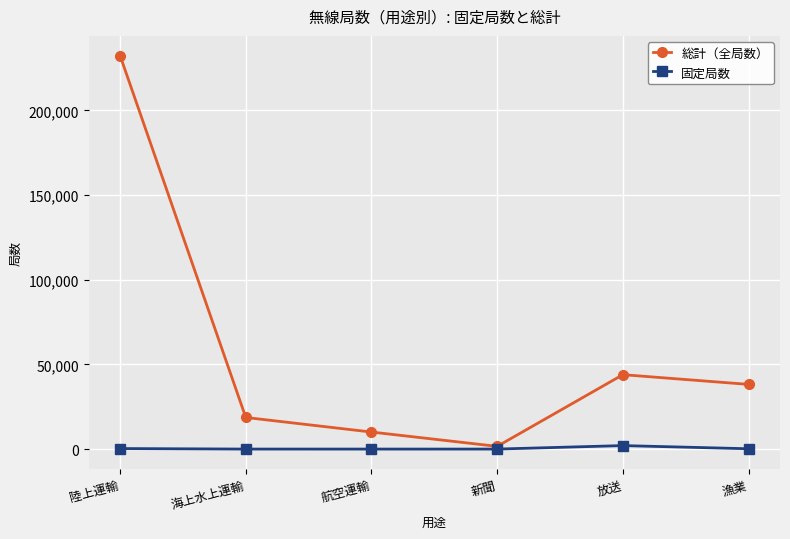

What is the difference between the 総計（全局数） values at 航空運輸 and 放送?

33883